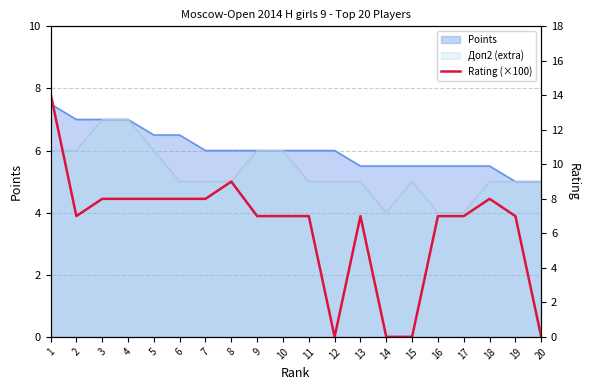

True or false: there are more than 0 points higher than both neighbors.

True